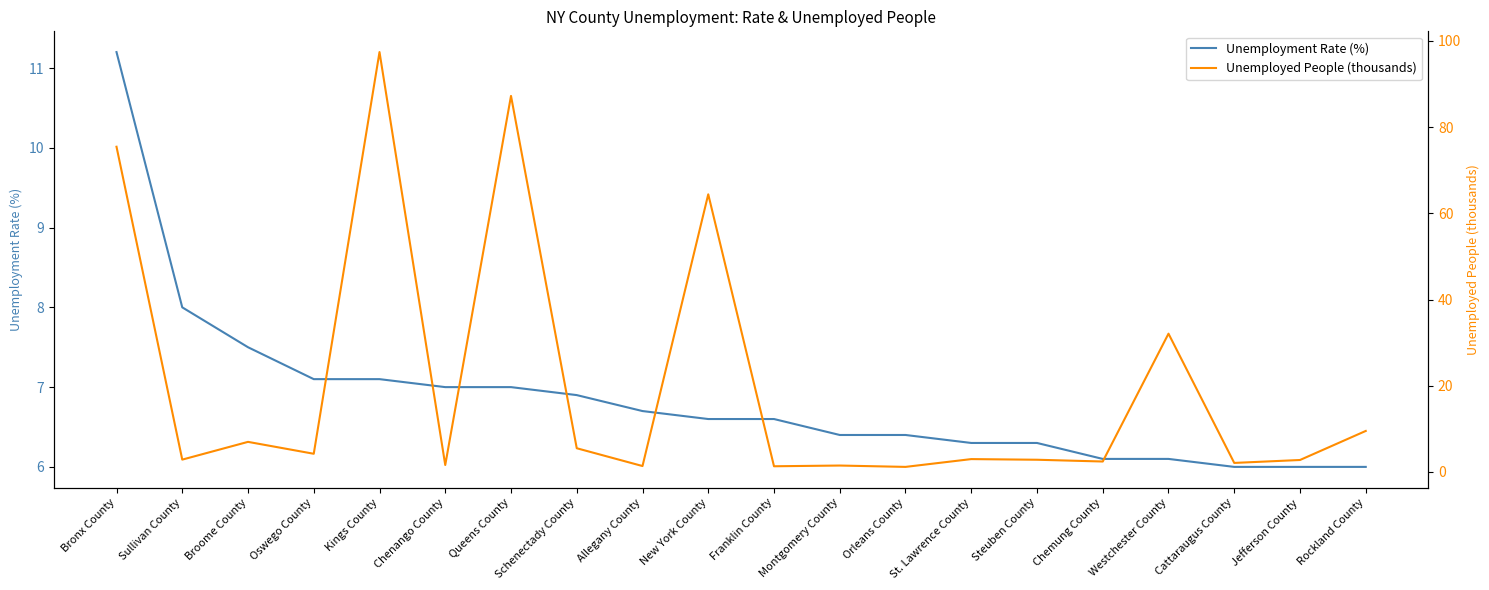

Does the chart have visible grid lines?

No